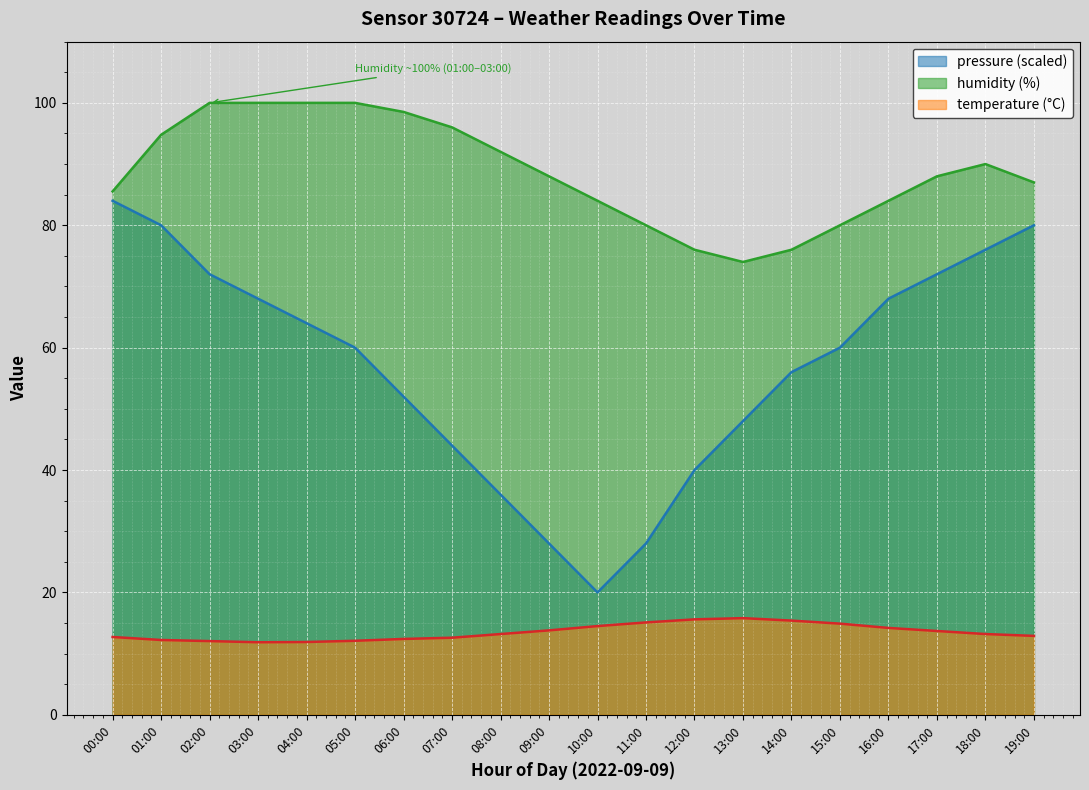

At which label does temperature reach its minimum?

03:00